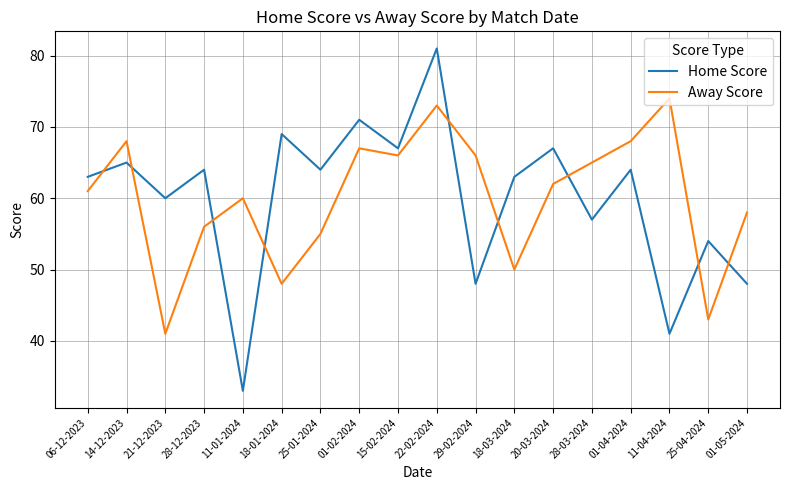

After their last crossing, which series has the higher values: Away Score or Home Score?

Away Score